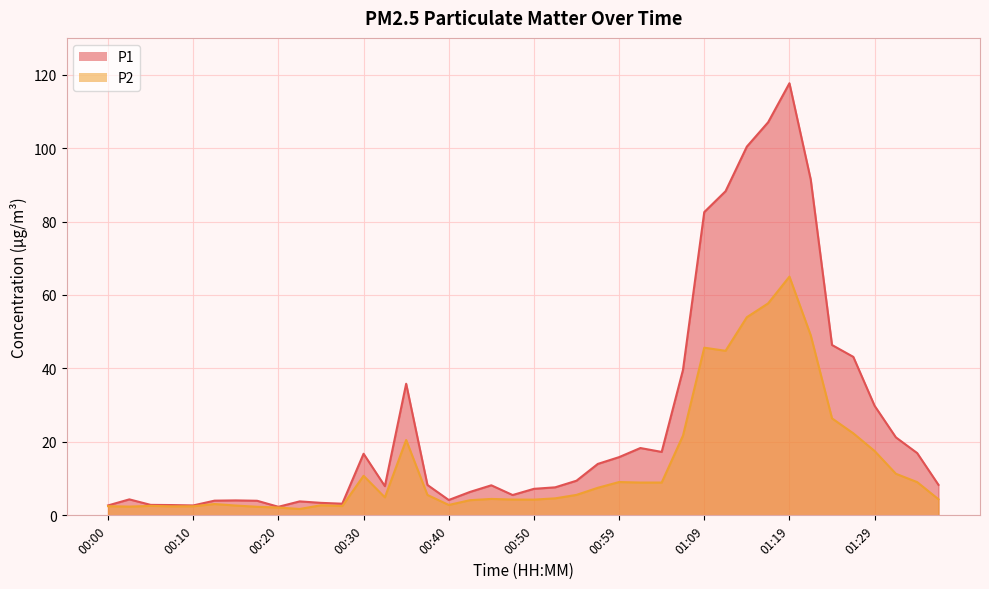

How many lines are shown in the chart?

2